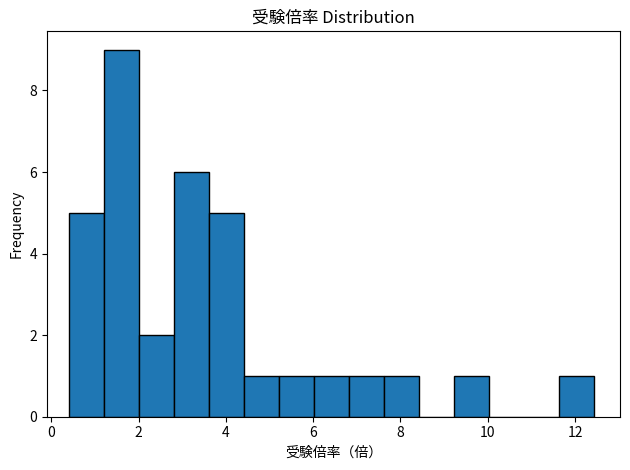

Which range on the x-axis has the tallest bar?

1.2 to 2.0